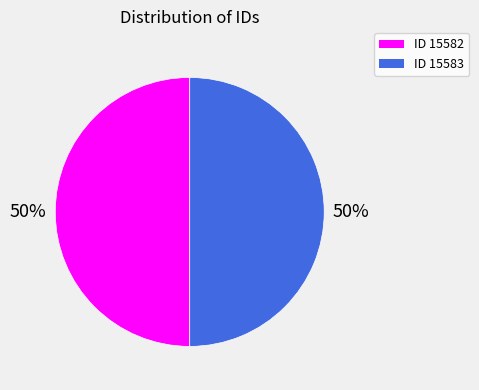

Do ID 15582 and ID 15583 together represent more than half of the pie?

Yes